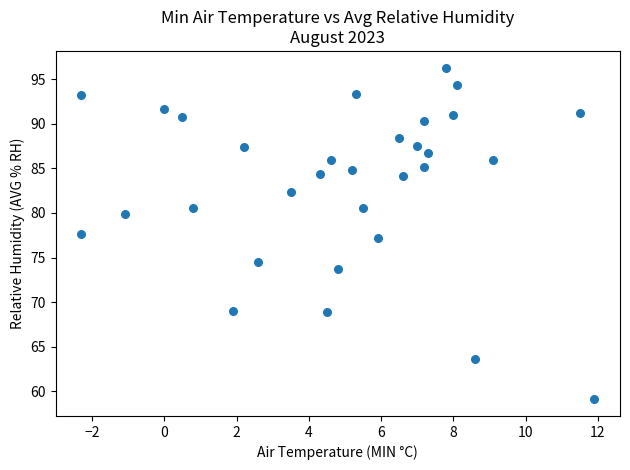

What is the range of Y values (max minus min)?

37.2